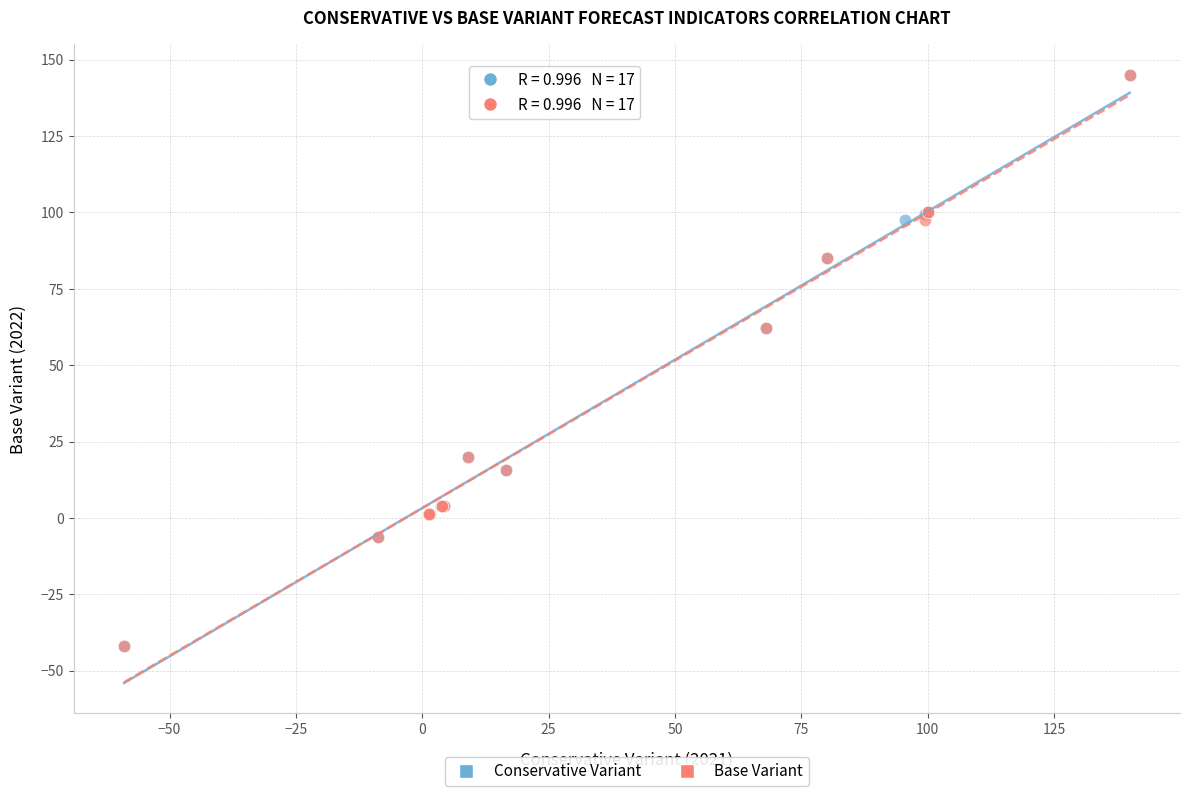

What are all the series names shown in the legend?

Conservative Variant, Base Variant